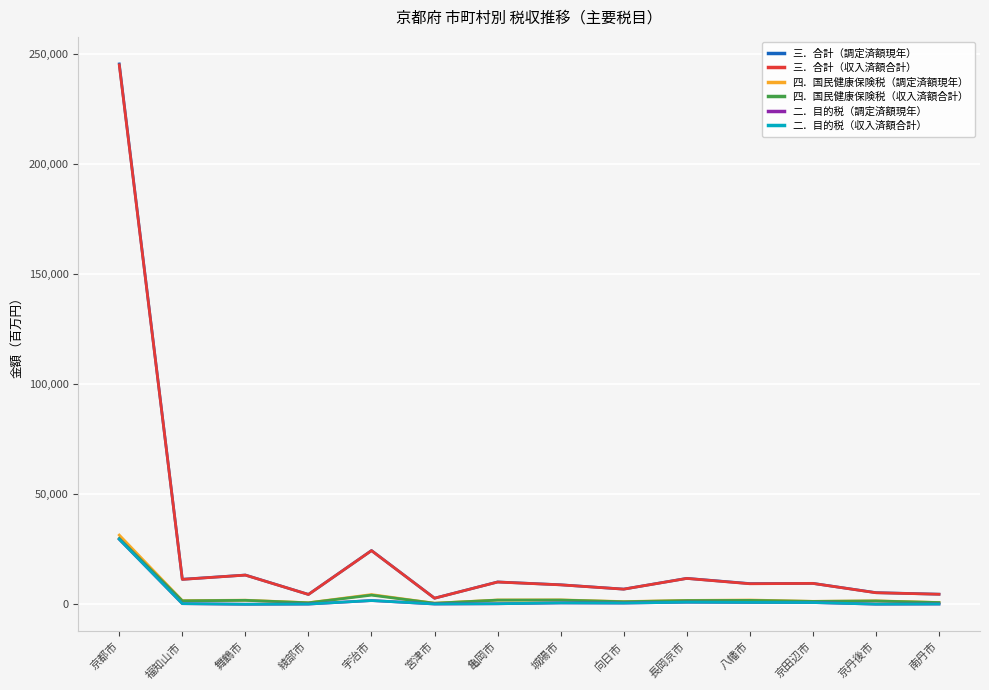

What are all the series names shown in the legend?

三．合計（調定済額現年）, 三．合計（収入済額合計）, 四．国民健康保険税（調定済額現年）, 四．国民健康保険税（収入済額合計）, 二．目的税（調定済額現年）, 二．目的税（収入済額合計）